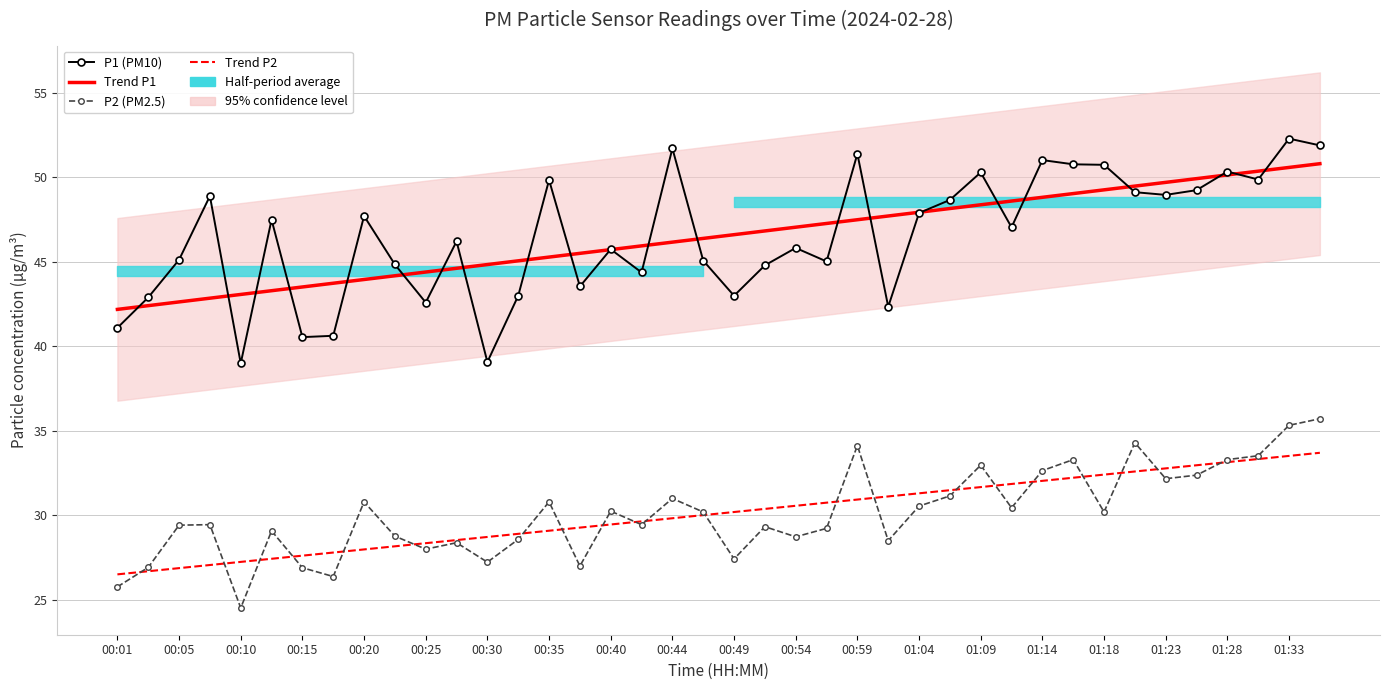

Which has a higher value, 00:44 or 00:01?

00:44